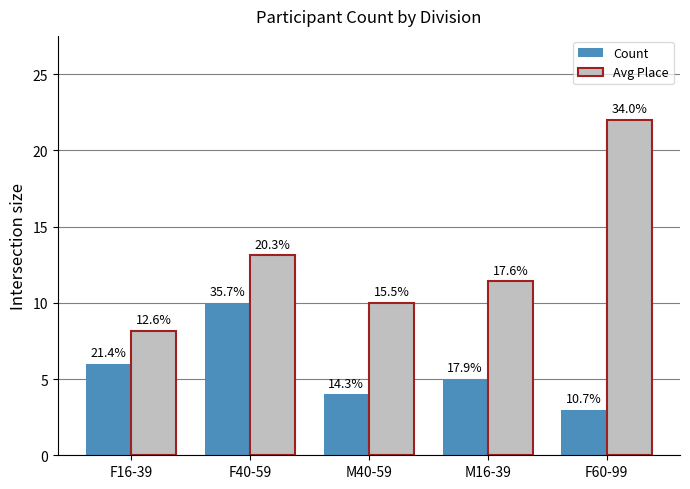

What are all the series names shown in the legend?

Count, Avg Place